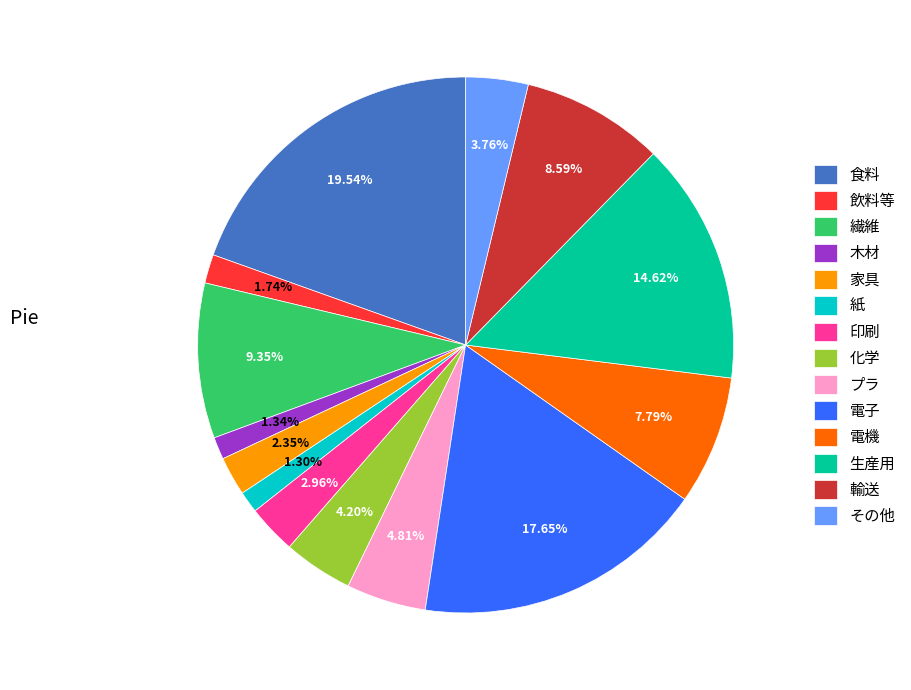

Which category has the biggest portion of the pie?

食料